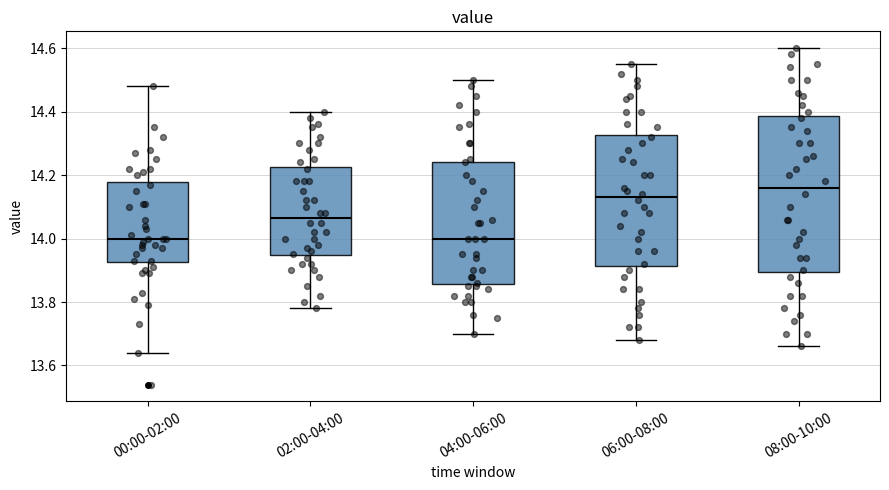

Reading left to right, read every box against the y-axis: the position of its median line, the range the box covers, and the ends of its whiskers. The values are not printed on the chart, so give them approximately, as read against the axis.

00:00-02:00: median 14.00, box 13.92 to 14.18, whiskers 13.64 to 14.48
02:00-04:00: median 14.06, box 13.94 to 14.22, whiskers 13.78 to 14.40
04:00-06:00: median 14.00, box 13.86 to 14.24, whiskers 13.70 to 14.50
06:00-08:00: median 14.14, box 13.92 to 14.32, whiskers 13.68 to 14.56
08:00-10:00: median 14.16, box 13.90 to 14.38, whiskers 13.66 to 14.60